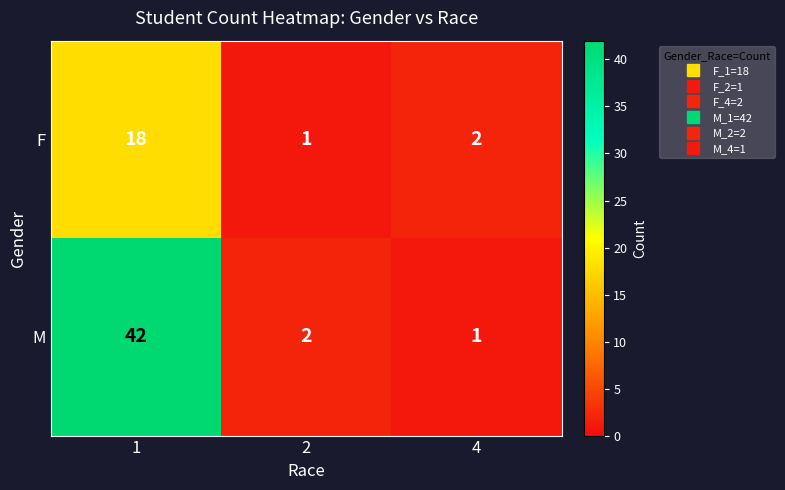

Which series has the largest total across all categories?

M